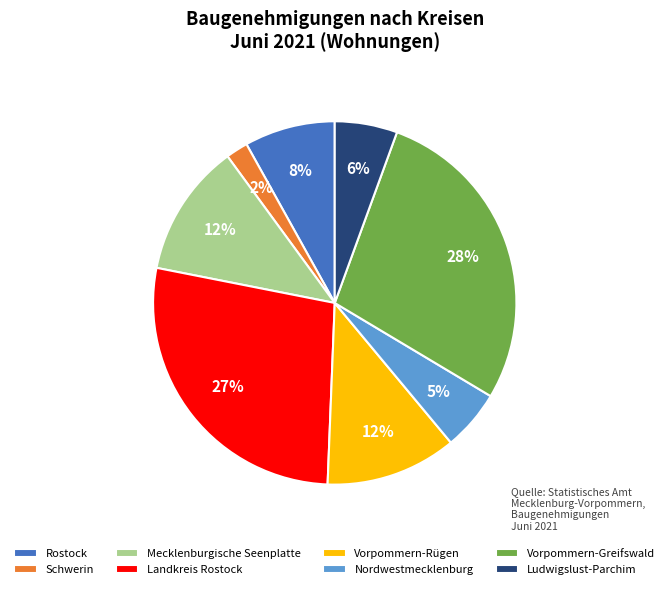

Which category has the biggest portion of the pie?

Vorpommern-Greifswald